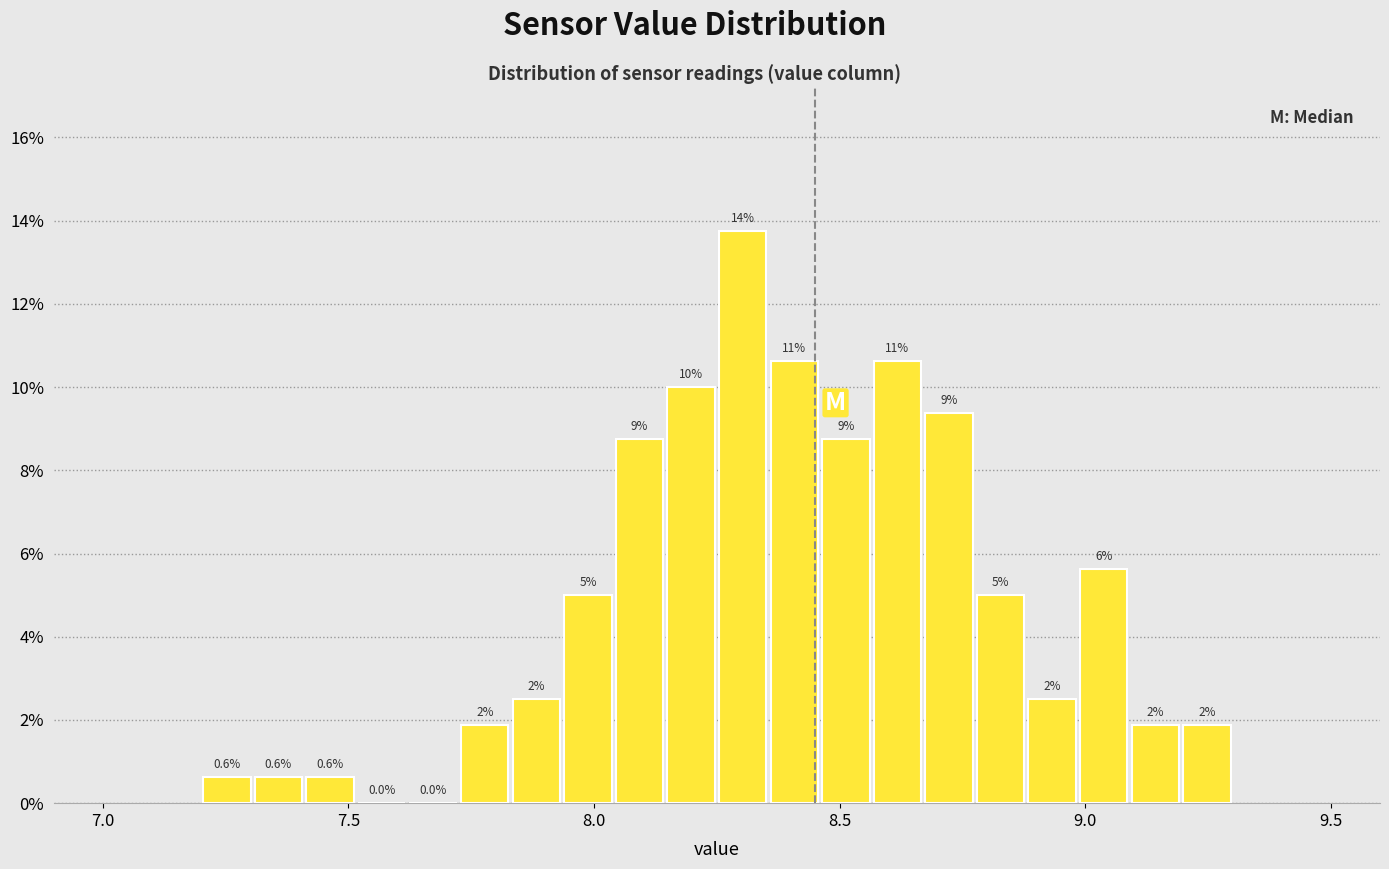

Read against the x-axis, roughly where is the centre of the tallest bar?

8.30